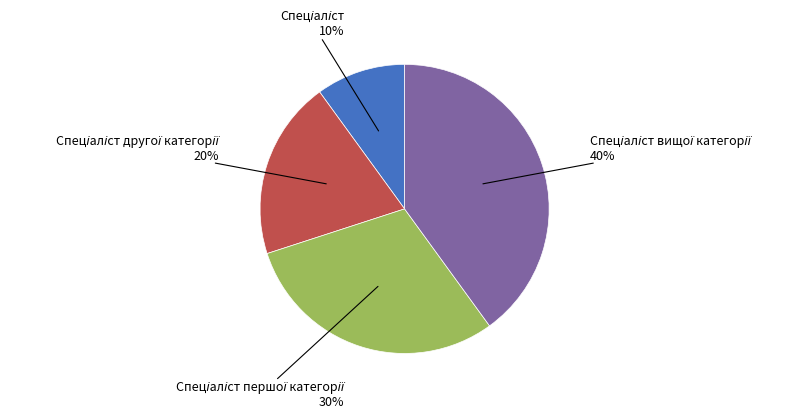

To the nearest percent, what is the difference between the largest and smallest slice percentages?

30%